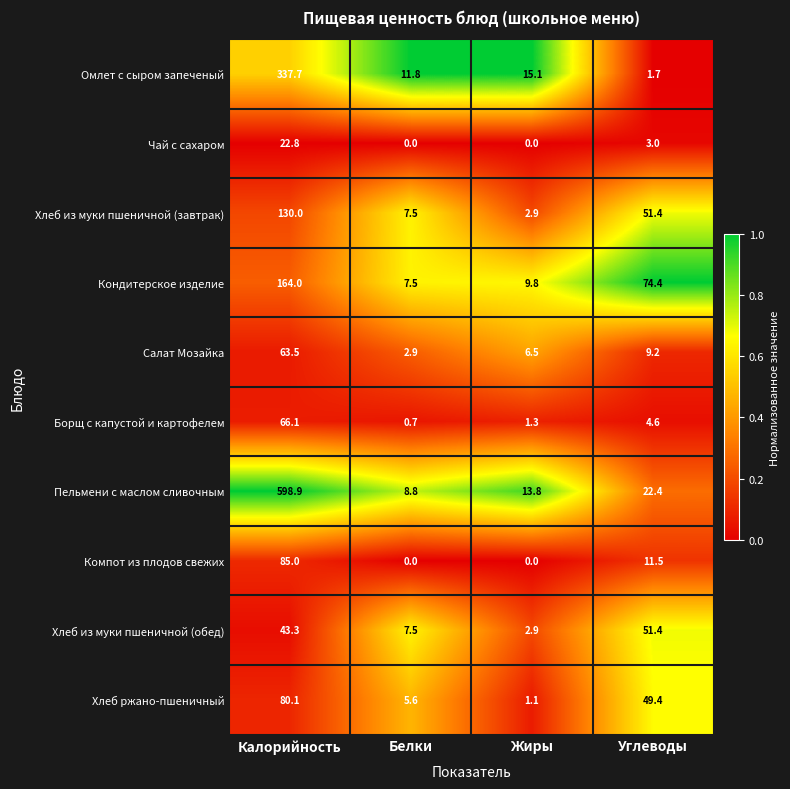

At which label does Борщ с капустой и картофелем first exceed 4?

Калорийность